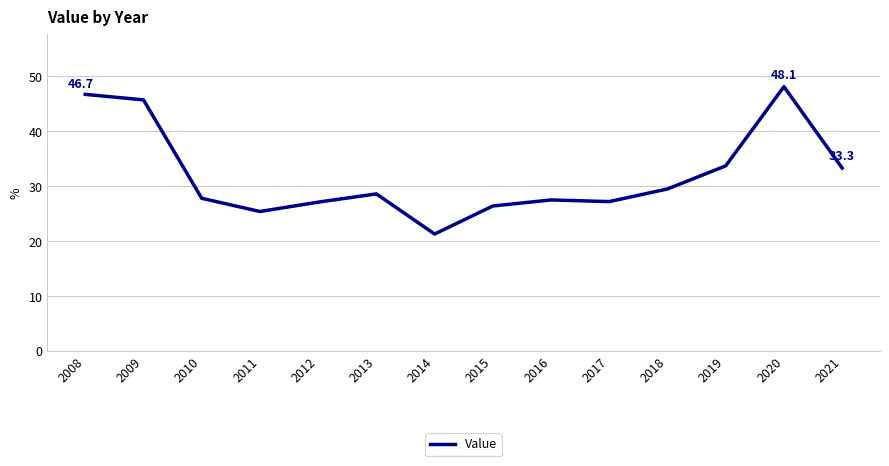

What value does the data have at 2014?

21.3